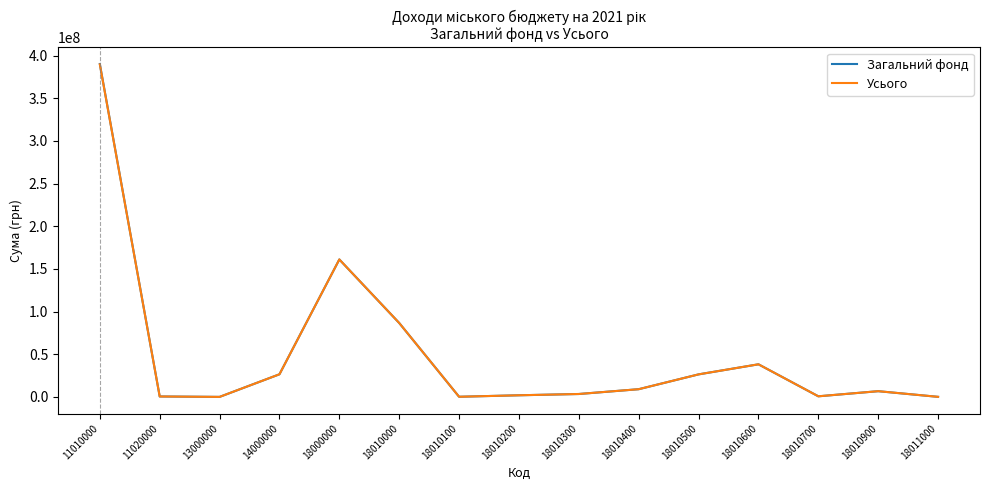

What is the sum of all Усього values?

750950862